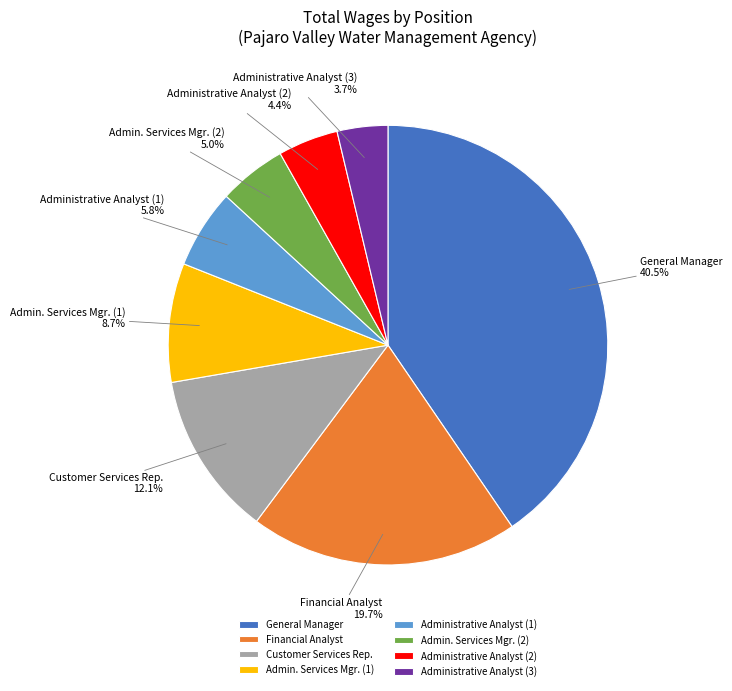

Does any single category account for the majority?

No